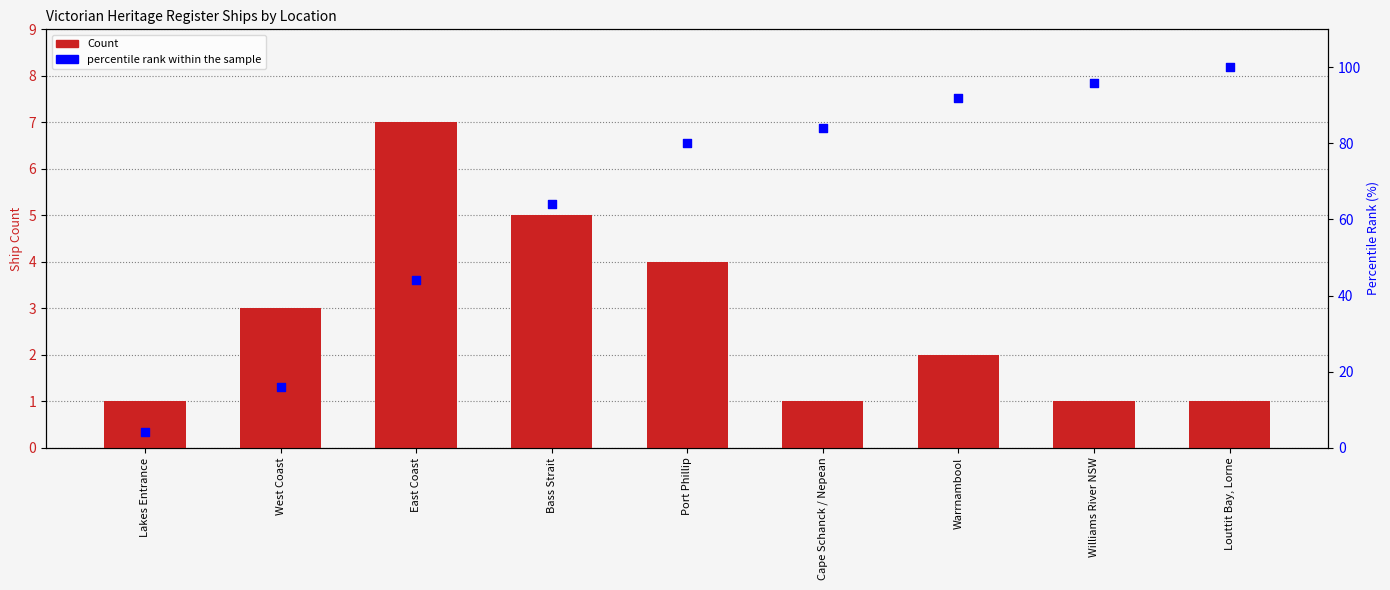

At which category is the sum across all series the highest?

Louttit Bay, Lorne